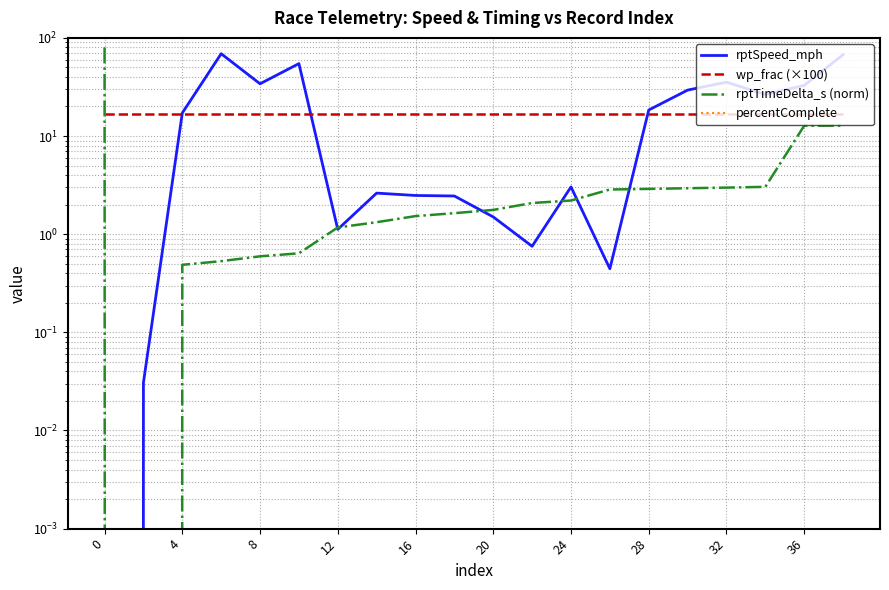

What are all the series names shown in the legend?

rptSpeed_mph, wp_frac (×100), rptTimeDelta_s (norm), percentComplete